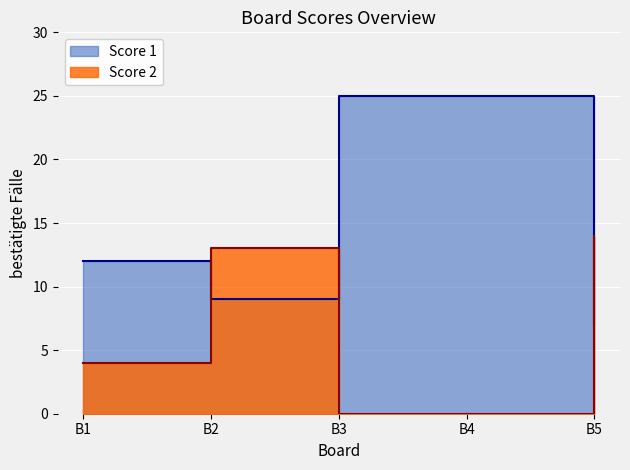

The Score 1 series shows 25 at B4. True or false?

True